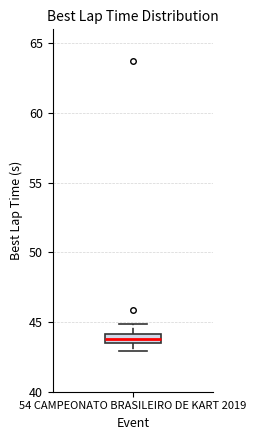

Where is the upper edge of the box for 54 CAMPEONATO BRASILEIRO DE KART 2019 on the y-axis? The values are not printed on the chart, so give them approximately, as read against the axis.

44.0